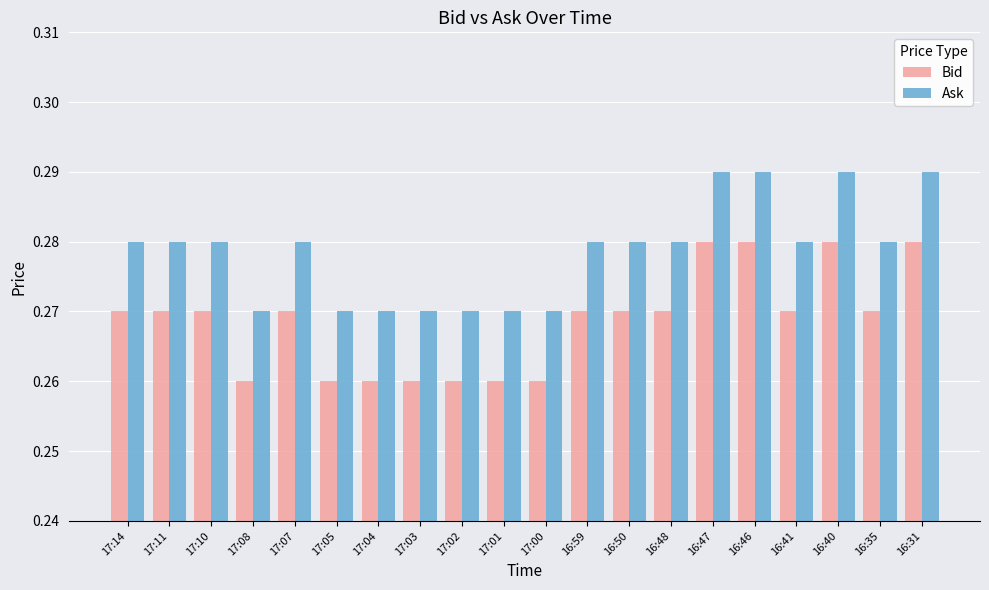

What position from the right is 16:48?

7